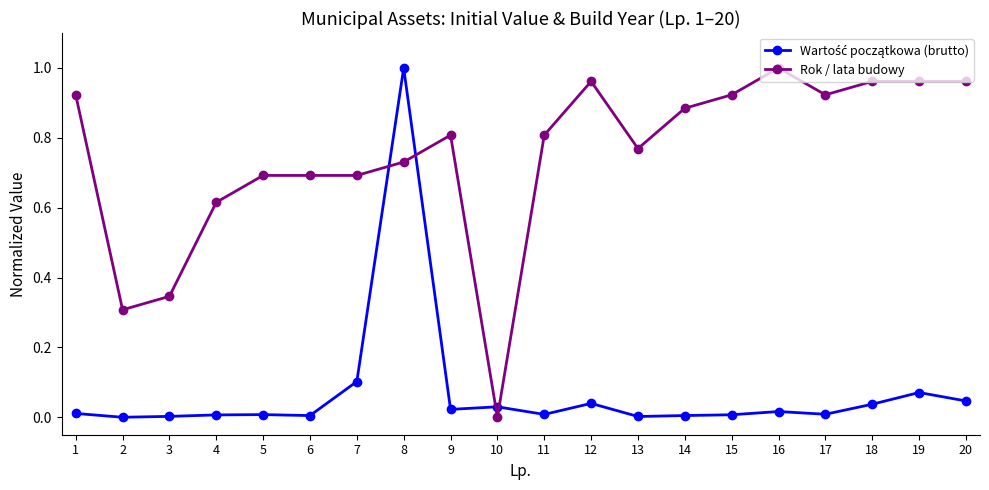

At which category is the sum across all series the highest?

8